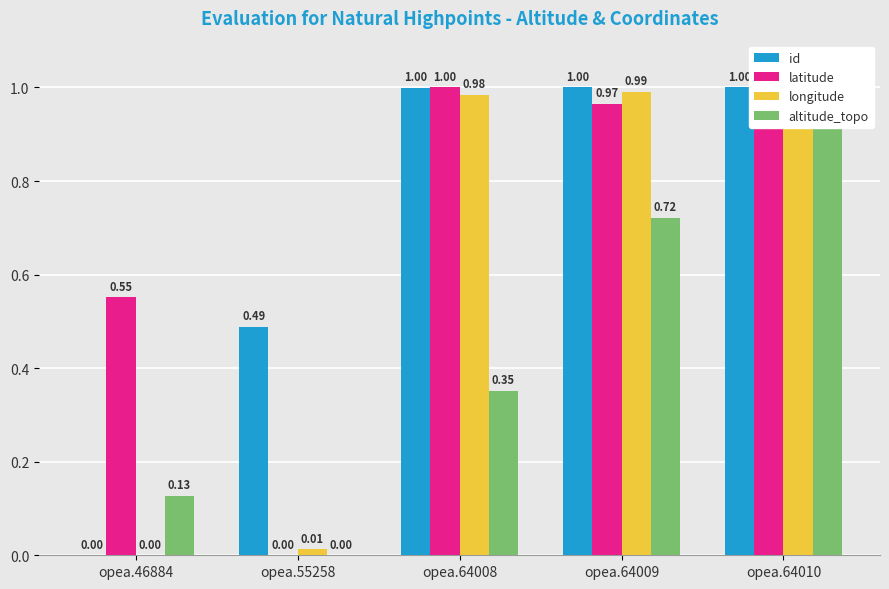

What is the average value of the id series?

0.7